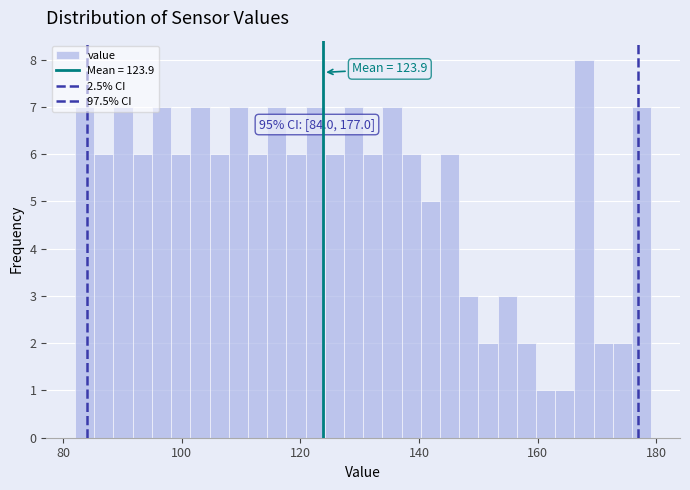

Read against the x-axis, roughly where is the centre of the tallest bar?

168